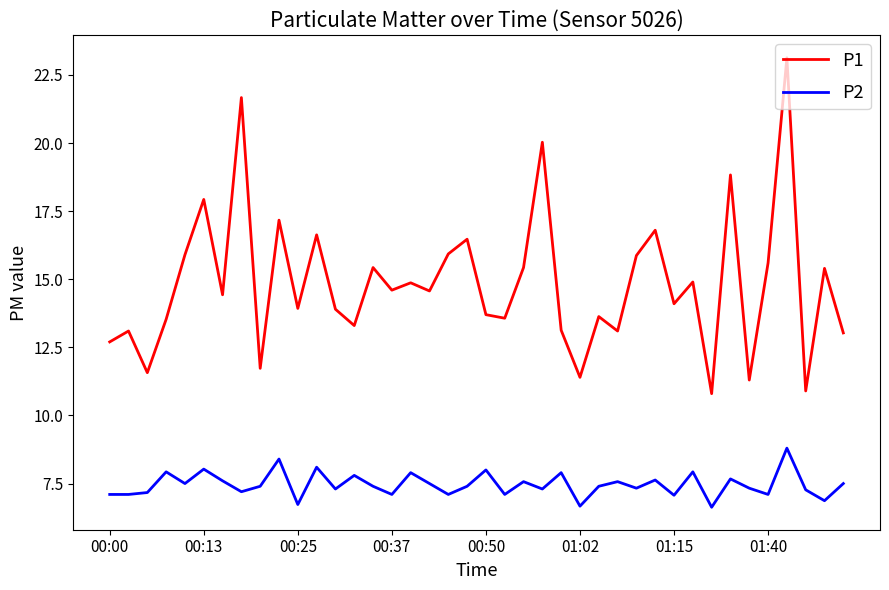

What is the difference between the maximum and minimum values in the P2 series?

2.2